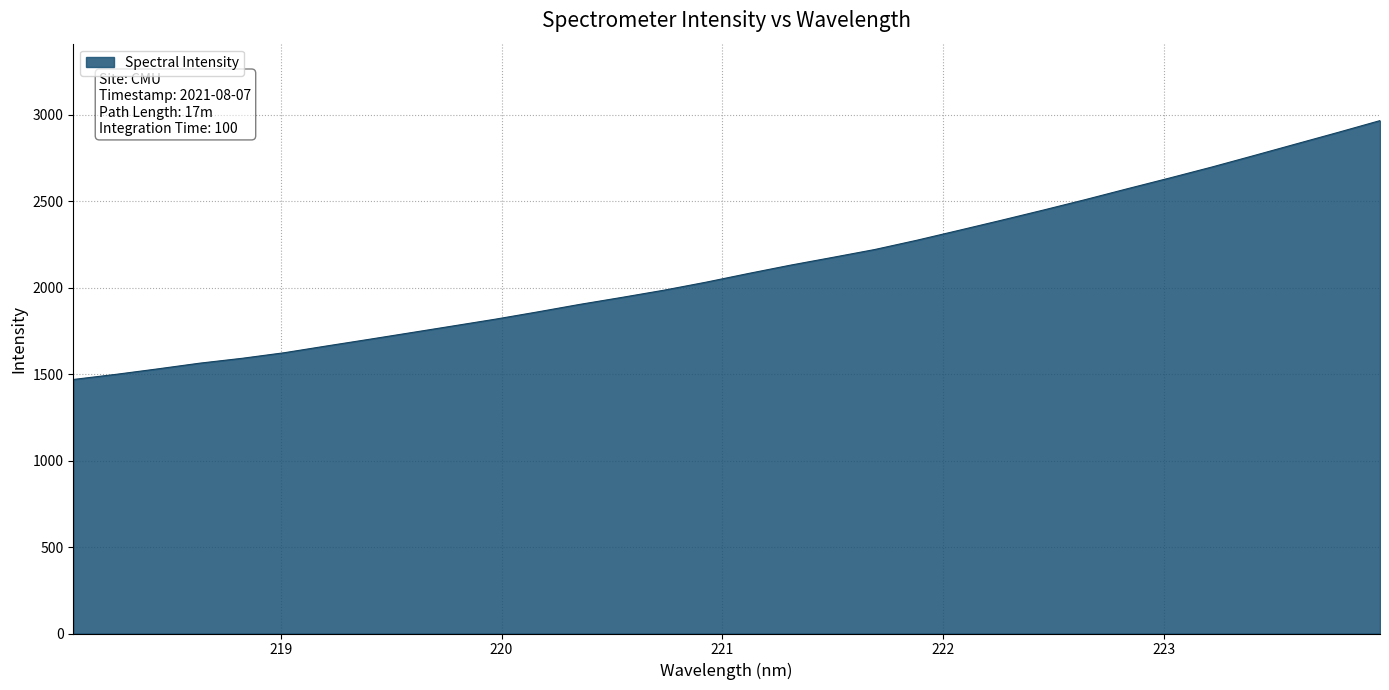

What is the difference between the maximum and minimum values?

1497.5